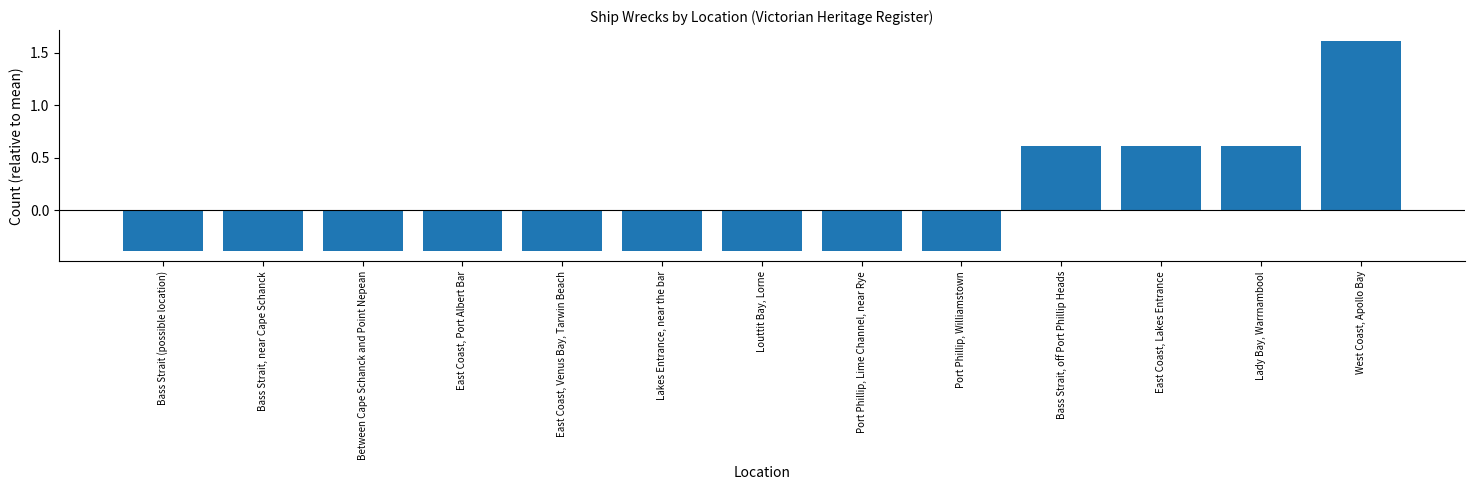

What is the difference between the maximum and second lowest values?

2.0